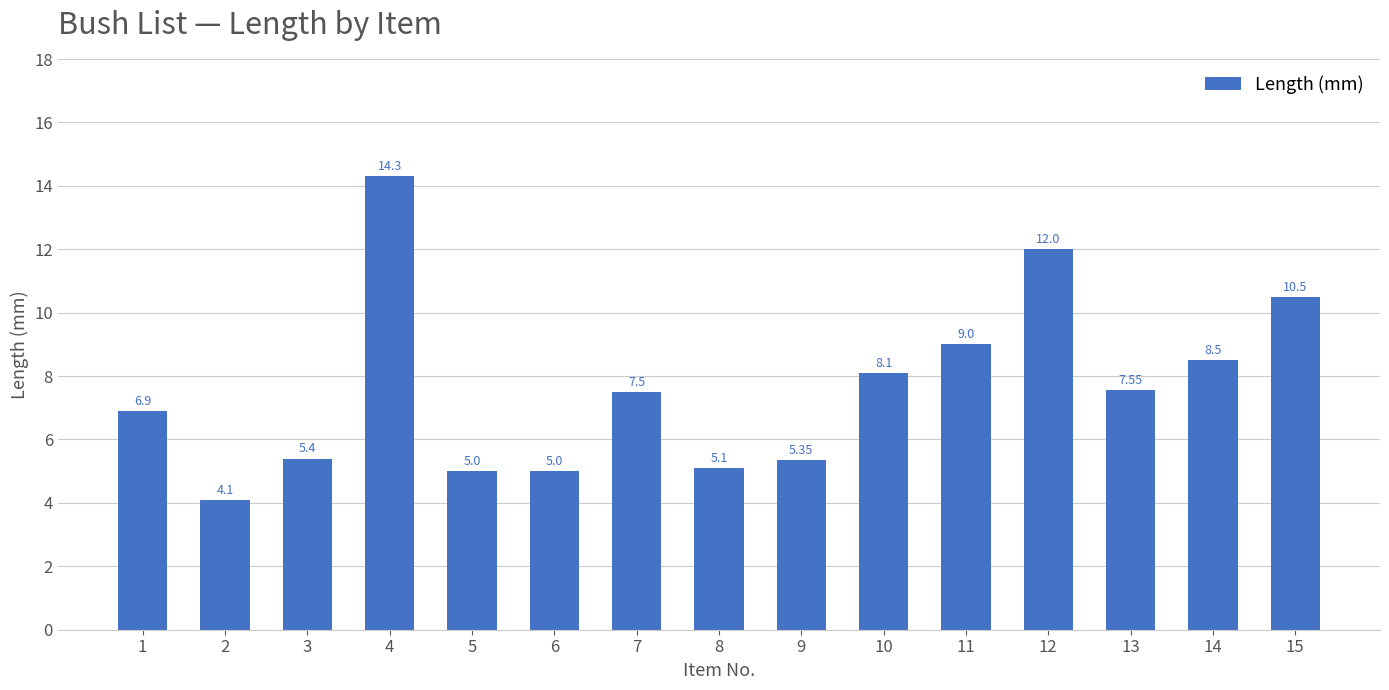

Does the chart contain stacked bars?

No